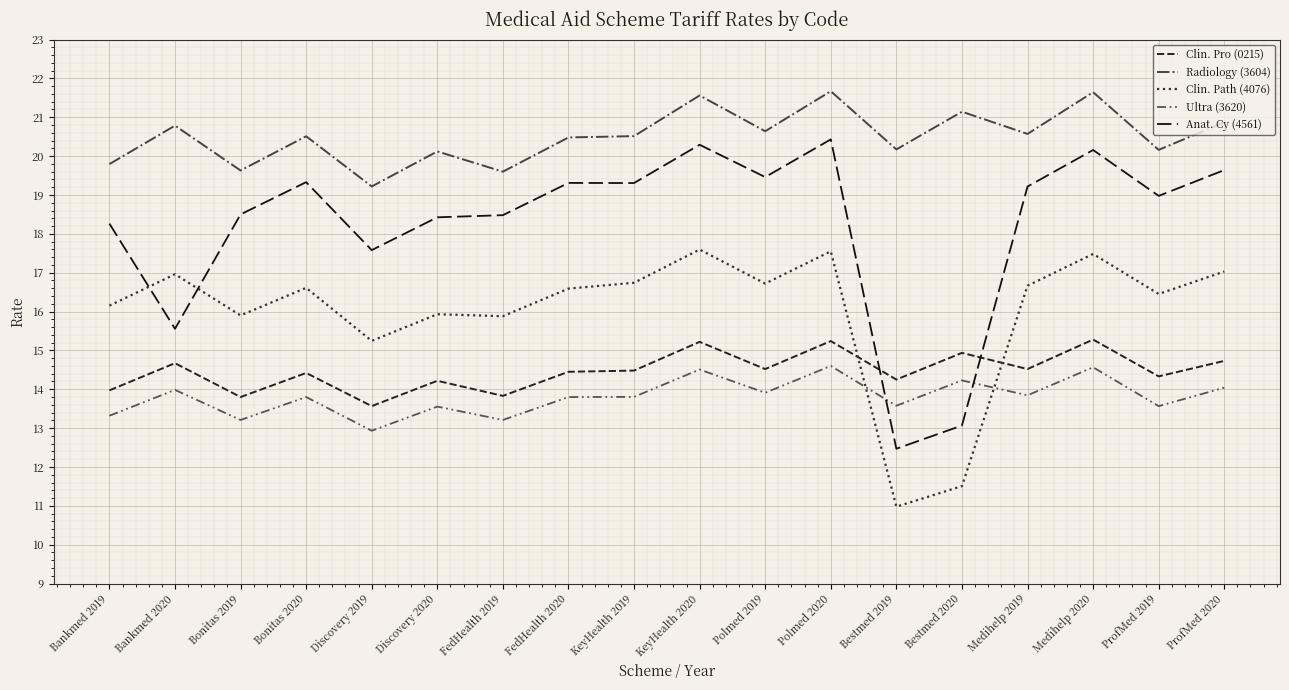

At which label does Ultra (3620) first exceed 13?

Bankmed 2019